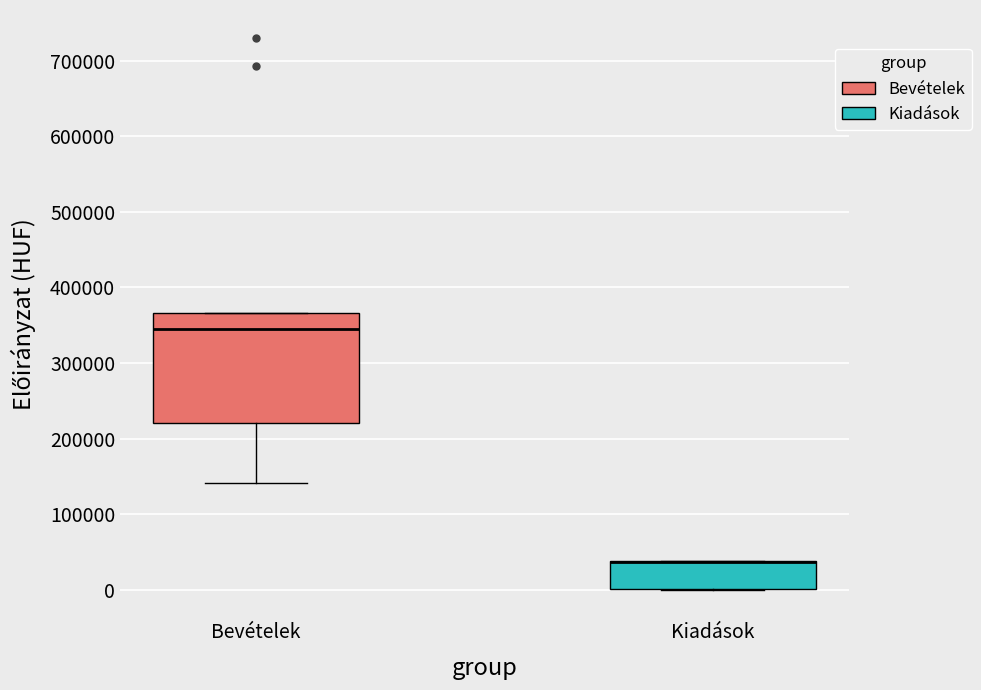

Reading left to right, read every box against the y-axis: the position of its median line, the range the box covers, and the ends of its whiskers. The values are not printed on the chart, so give them approximately, as read against the axis.

Bevételek: median 350000, box 220000 to 370000, whiskers 140000 to 370000
Kiadások: median 40000 (drawn on the box's upper edge), box 0 to 40000, whiskers 0 to 40000